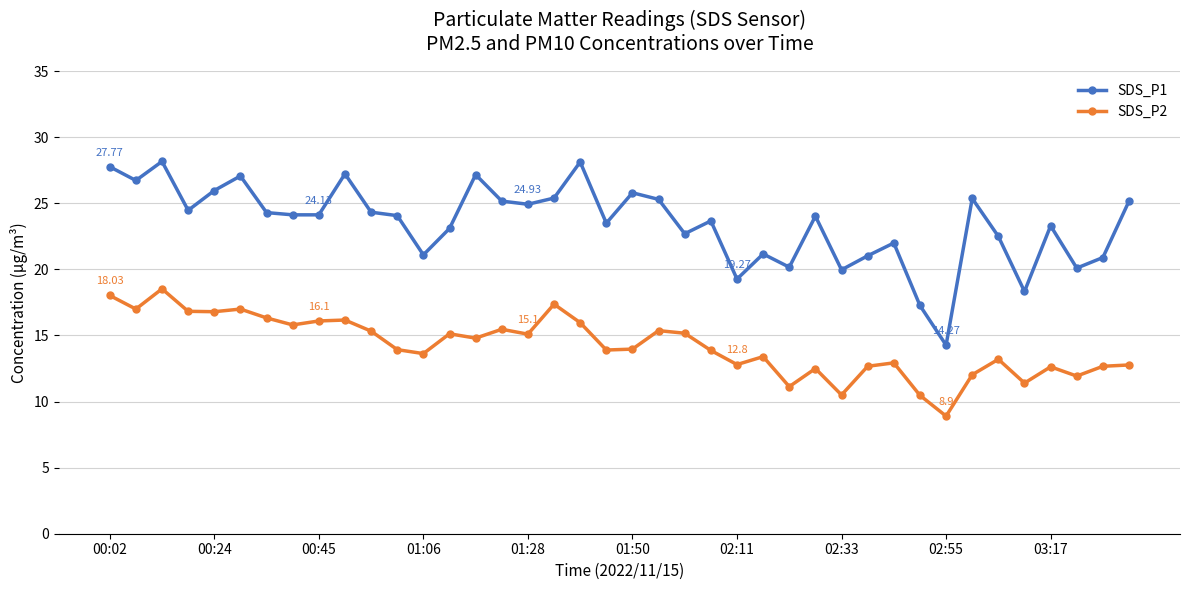

What is the difference between the maximum and second lowest values in the SDS_P2 series?

8.1